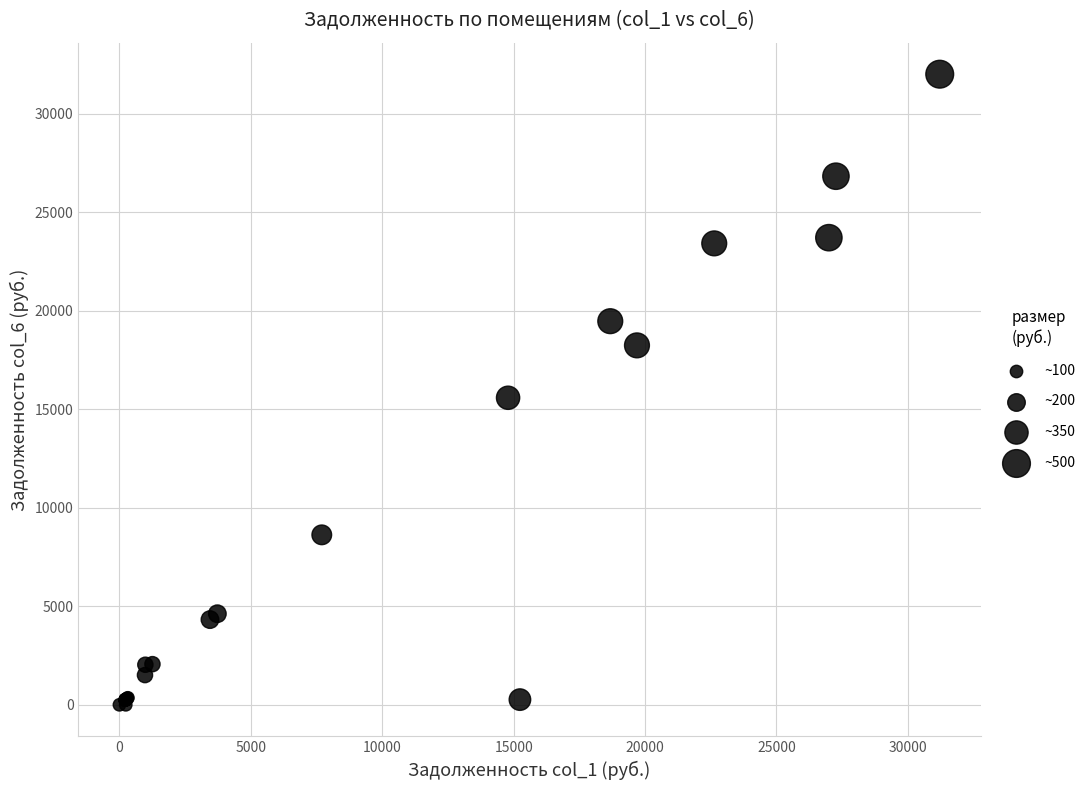

What Y value in the scatter plot is closest to 16004?

15585.1